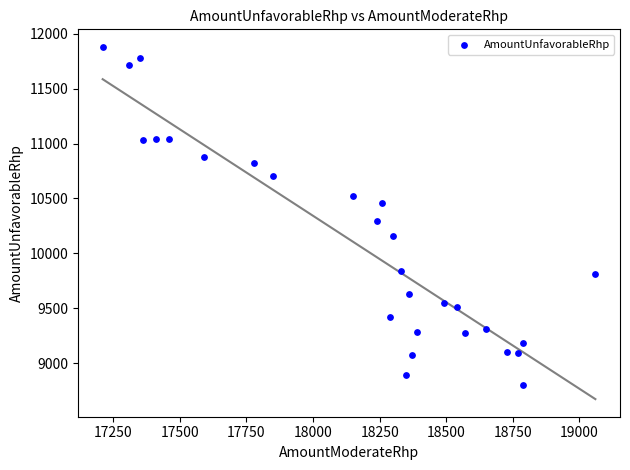

What is the range of Y values (max minus min)?

3080